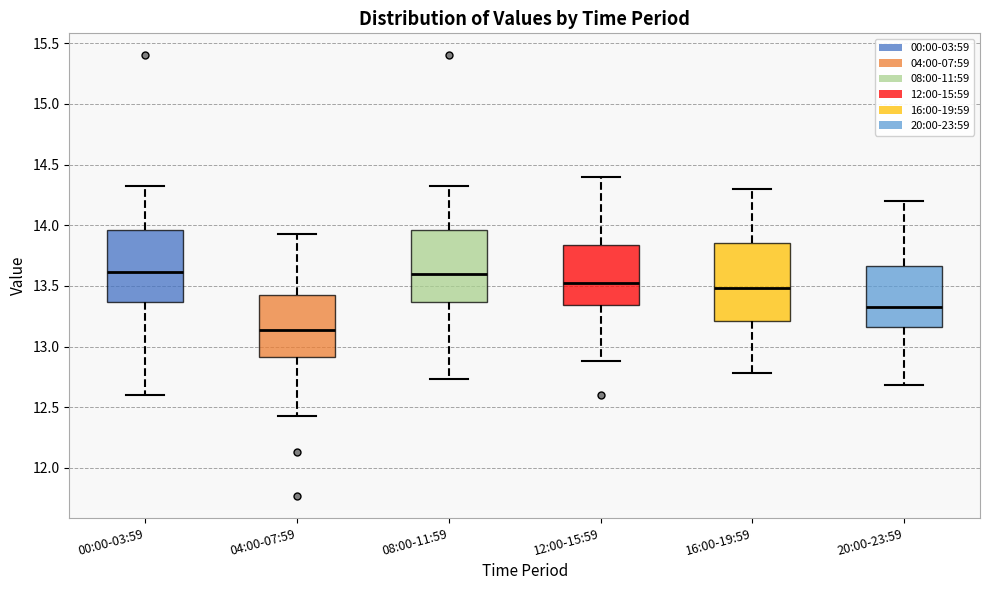

Reading left to right, read every box against the y-axis: the position of its median line, the range the box covers, and the ends of its whiskers. The values are not printed on the chart, so give them approximately, as read against the axis.

00:00-03:59: median 13.60, box 13.35 to 13.95, whiskers 12.60 to 14.30
04:00-07:59: median 13.15, box 12.90 to 13.45, whiskers 12.45 to 13.95
08:00-11:59: median 13.60, box 13.35 to 13.95, whiskers 12.75 to 14.30
12:00-15:59: median 13.55, box 13.35 to 13.85, whiskers 12.90 to 14.40
16:00-19:59: median 13.50, box 13.20 to 13.85, whiskers 12.80 to 14.30
20:00-23:59: median 13.35, box 13.15 to 13.65, whiskers 12.70 to 14.20